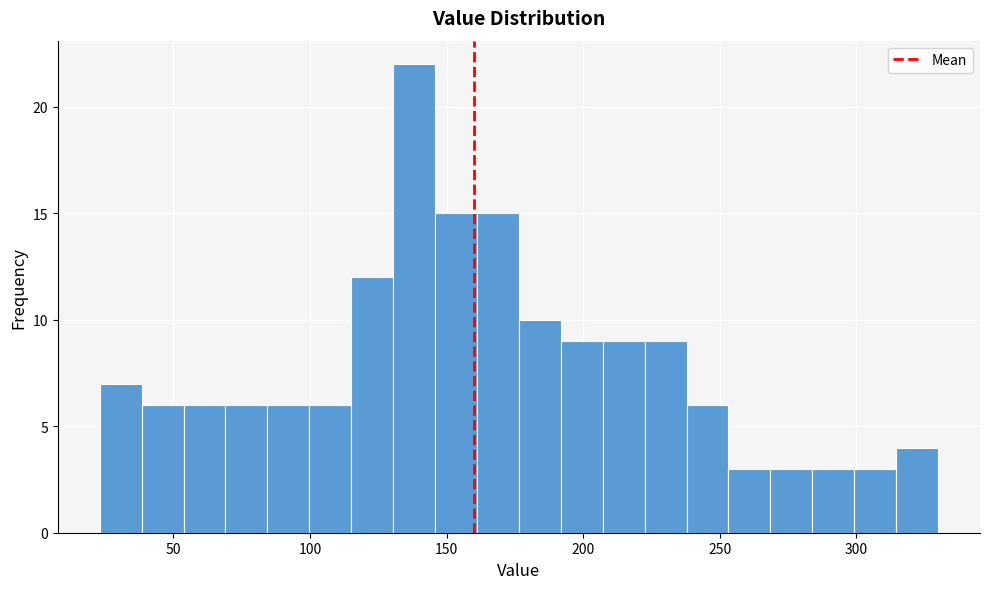

Around what value on the x-axis is the tallest bar? Give the approximate position of its centre, as read against the axis.

140